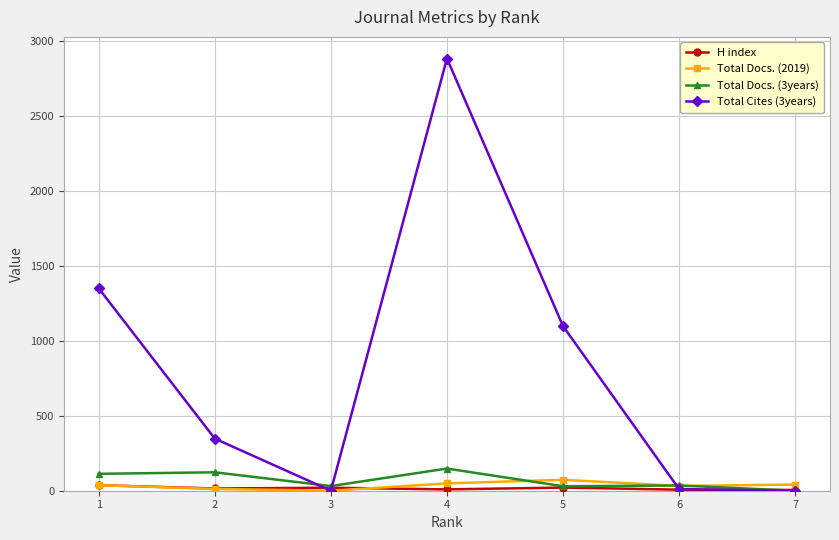

List the series in order of their peak value, highest first.

Total Cites (3years), Total Docs. (3years), Total Docs. (2019), H index